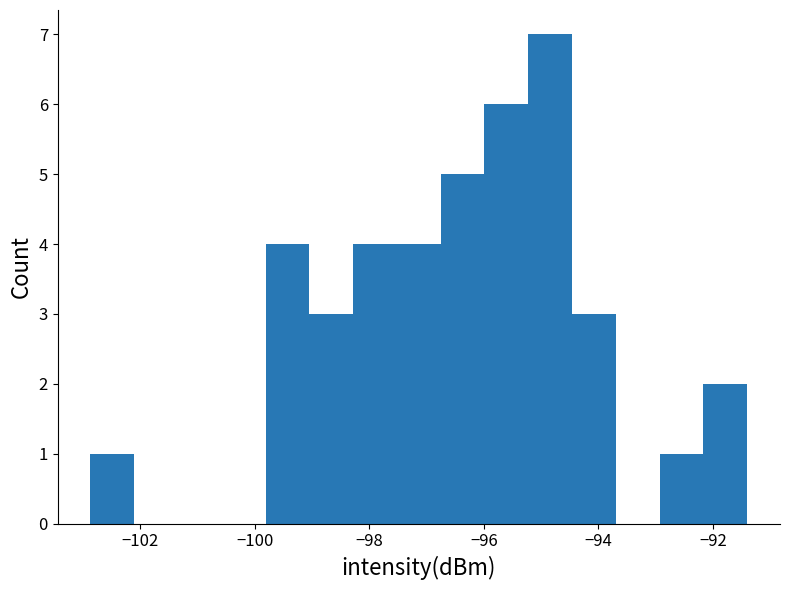

Read against the x-axis, roughly where is the centre of the tallest bar?

-94.8